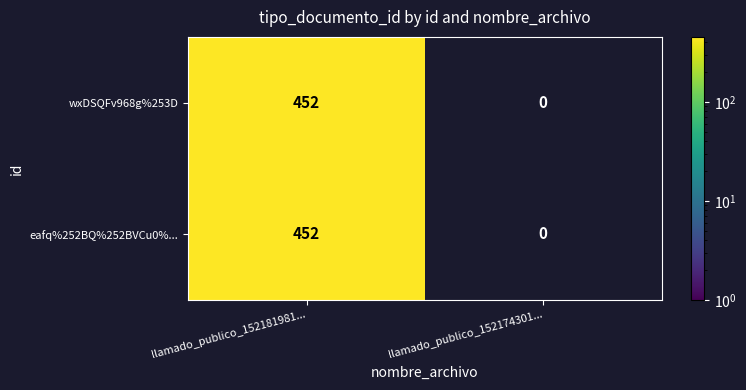

What is the average value of the eafq%252BQ%252BVCu0%... series?

226